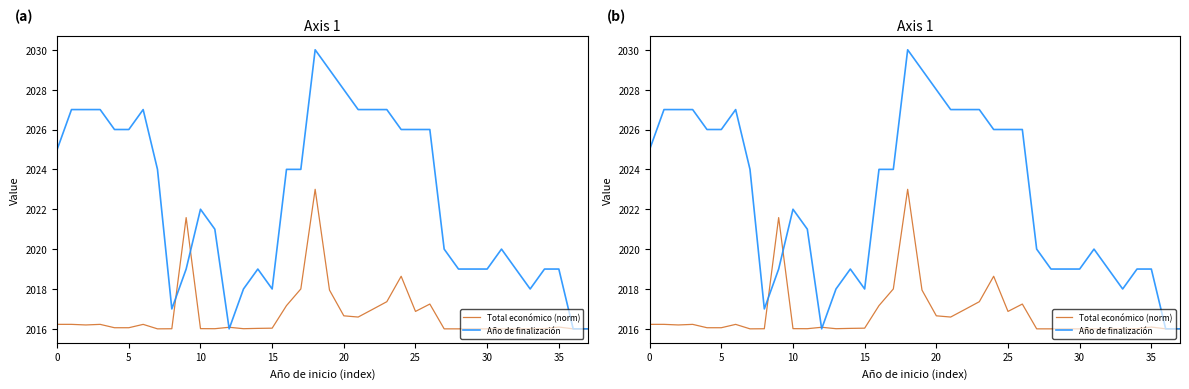

What are all the series names shown in the legend?

Total económico (norm), Año de finalización